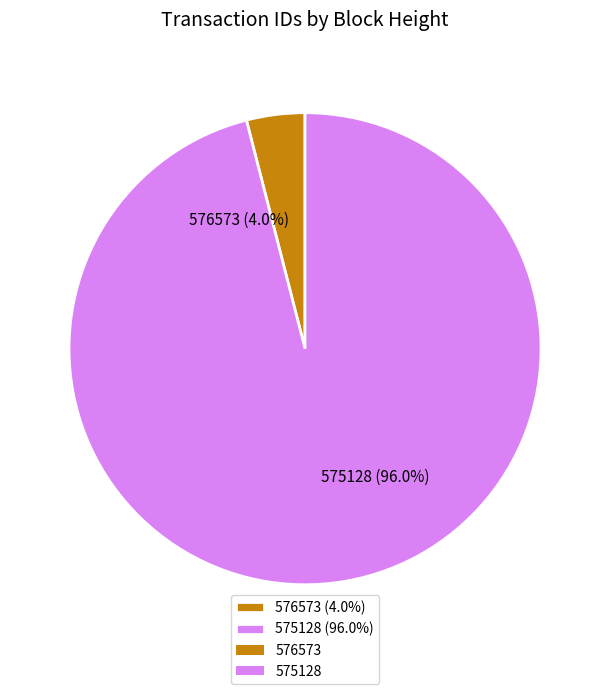

What percentage is the 576573 slice, to the nearest percent?

4%